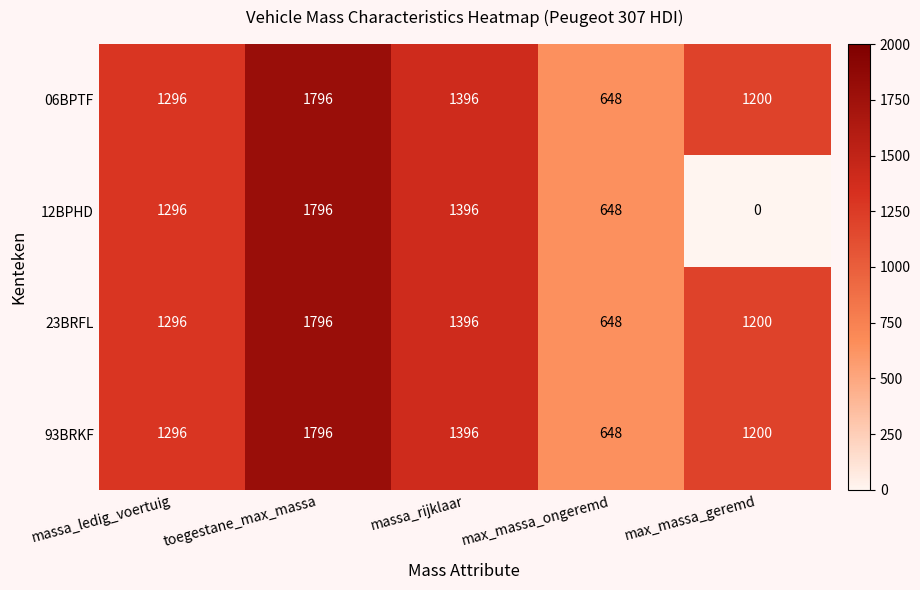

Read the 06BPTF value at massa_rijklaar, to the nearest 100.

1400